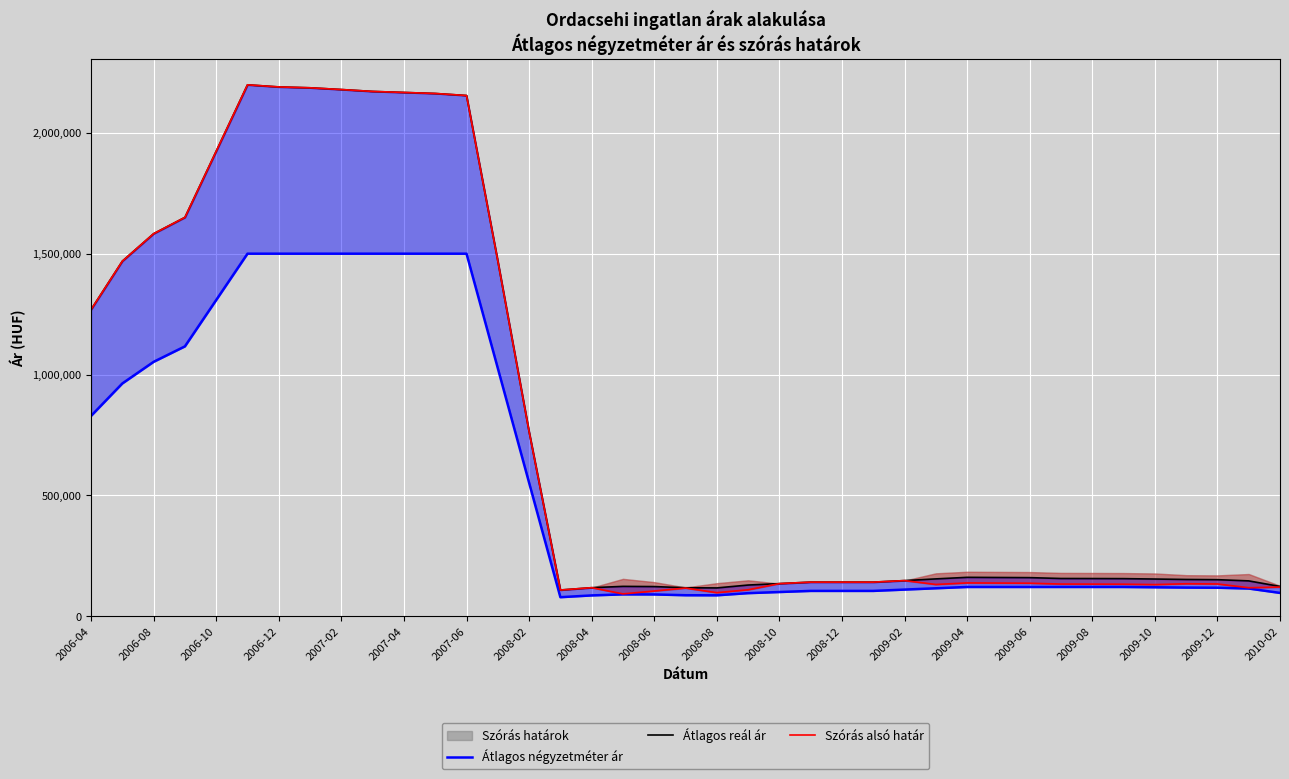

Which series has the largest range (max minus min)?

Szórás alsó határ